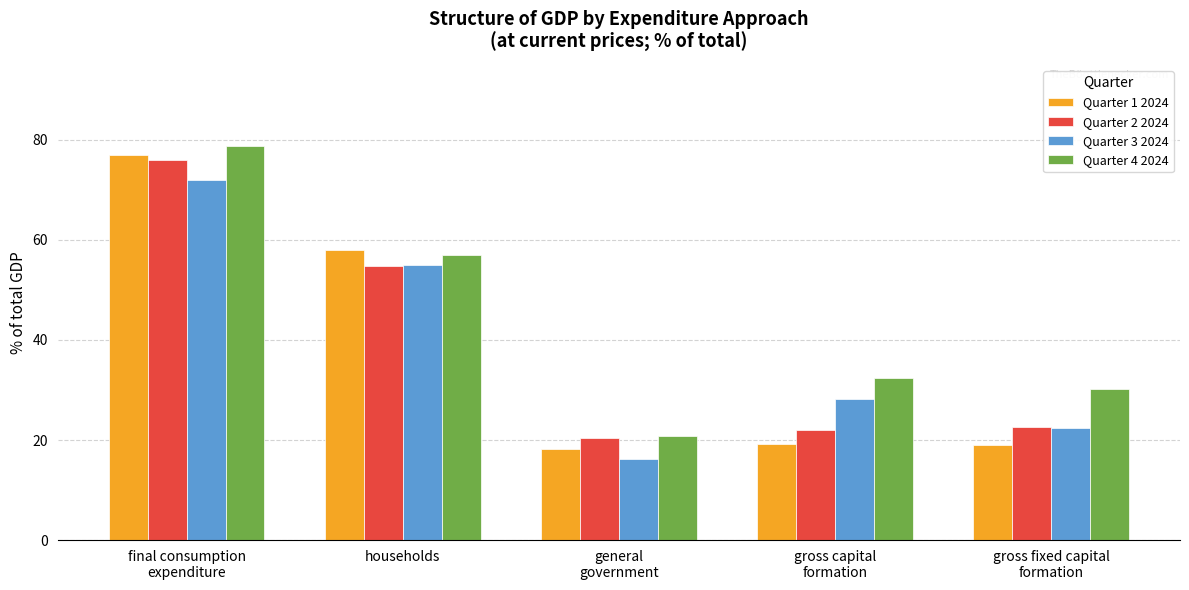

What value does the Quarter 4 2024 series have at households?

57.0